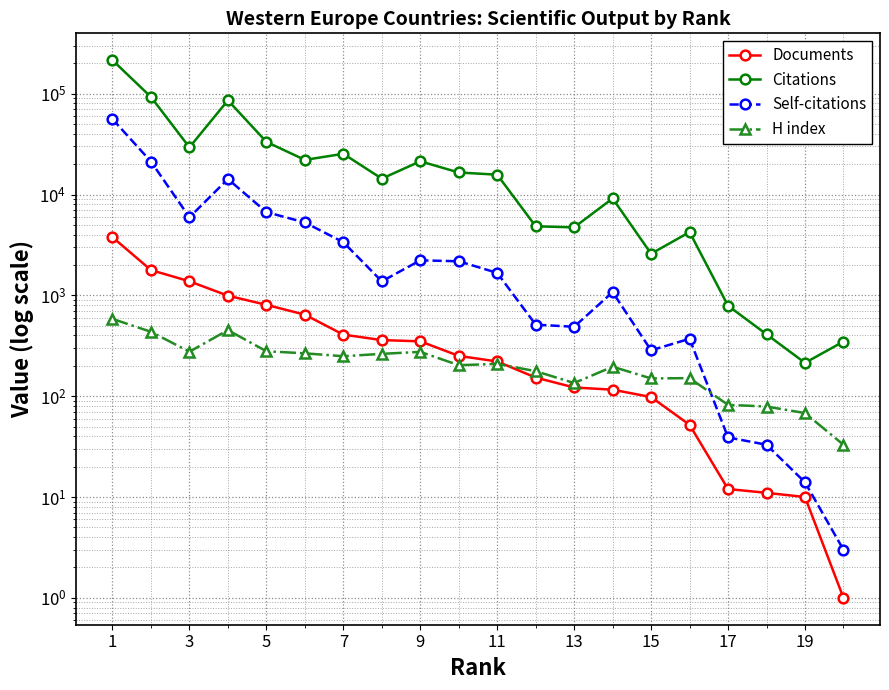

What are all the series names shown in the legend?

Documents, Citations, Self-citations, H index